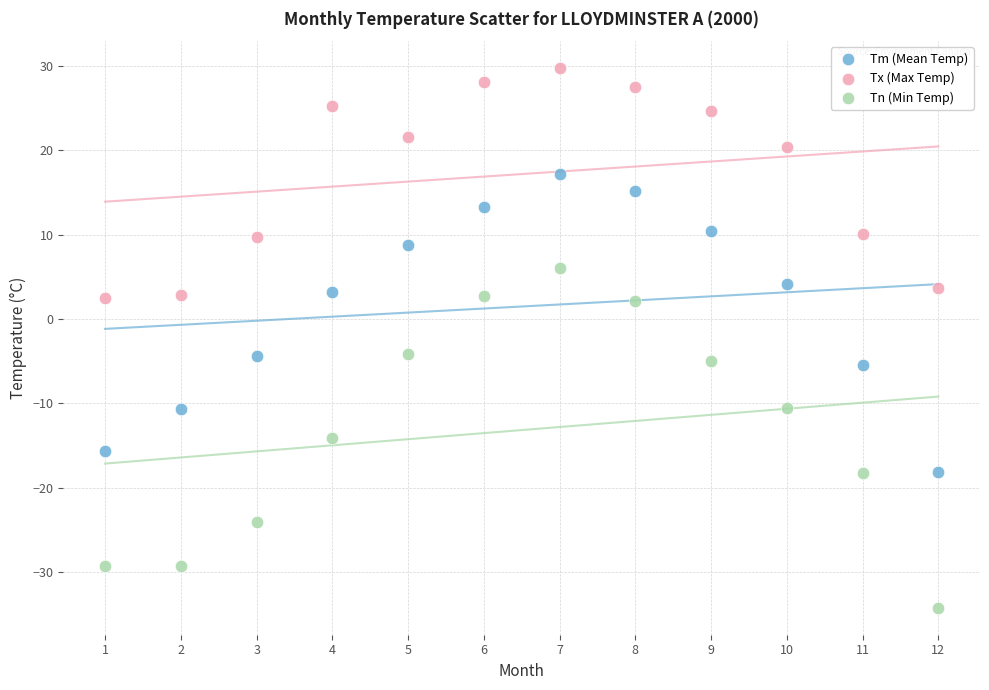

Which series reaches the minimum Y coordinate?

Tn (Min Temp)